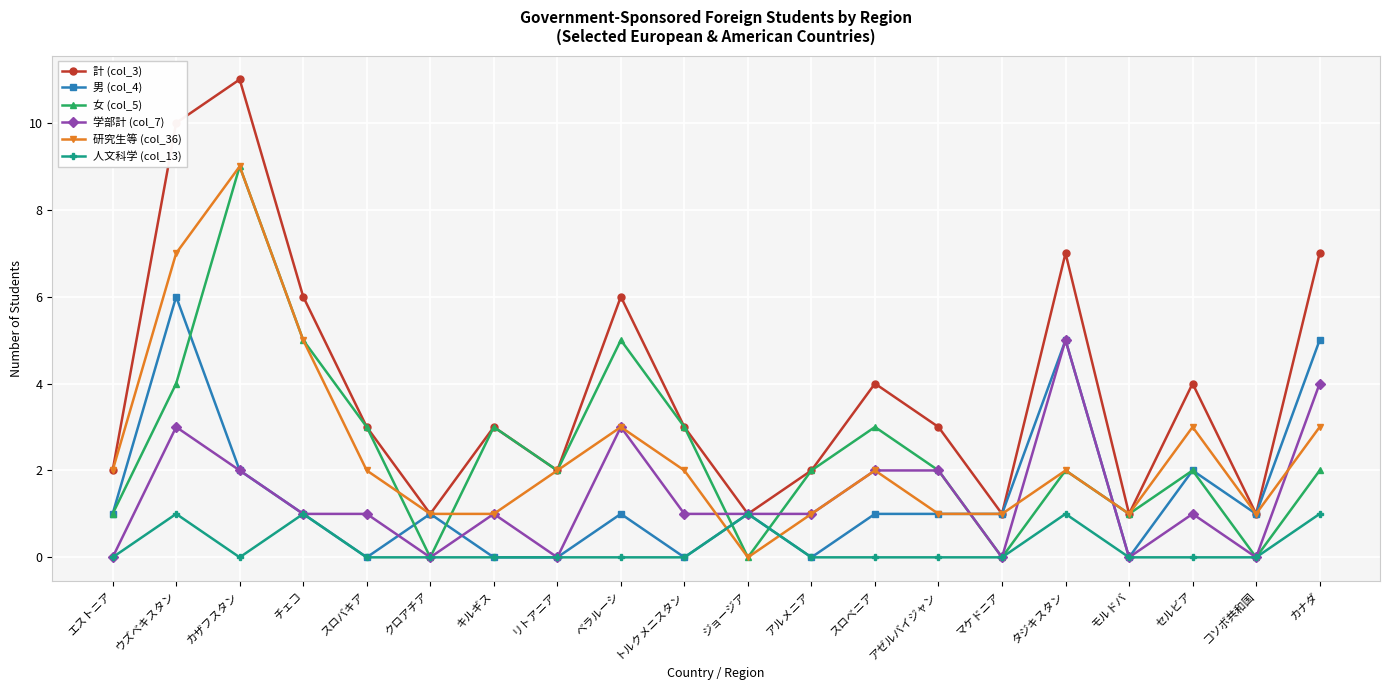

How many intersections are there between 研究生等 (col_36) and 人文科学 (col_13)?

2